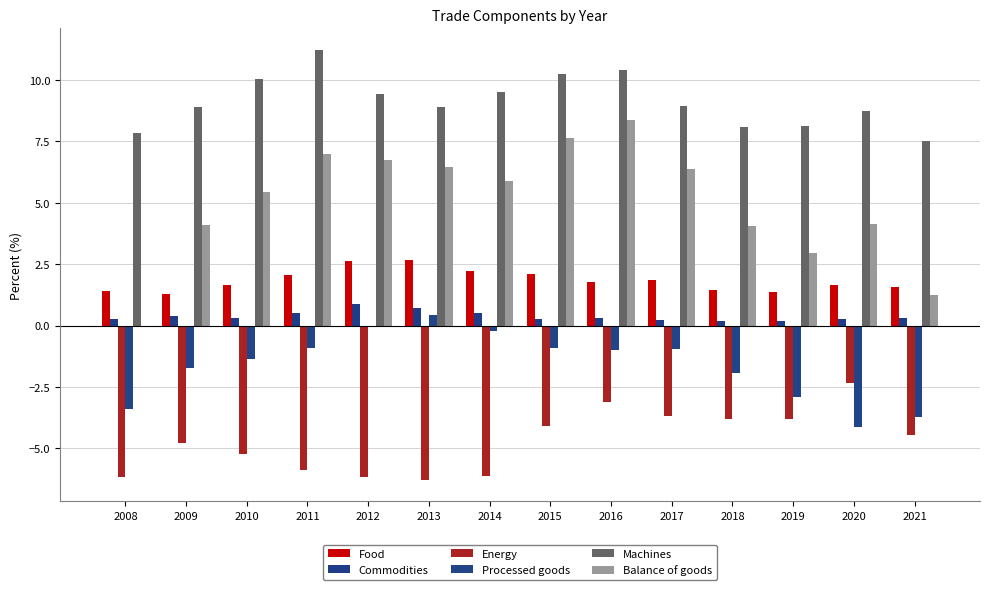

Is it true that Balance of goods equals 9.0 at 2014?

False